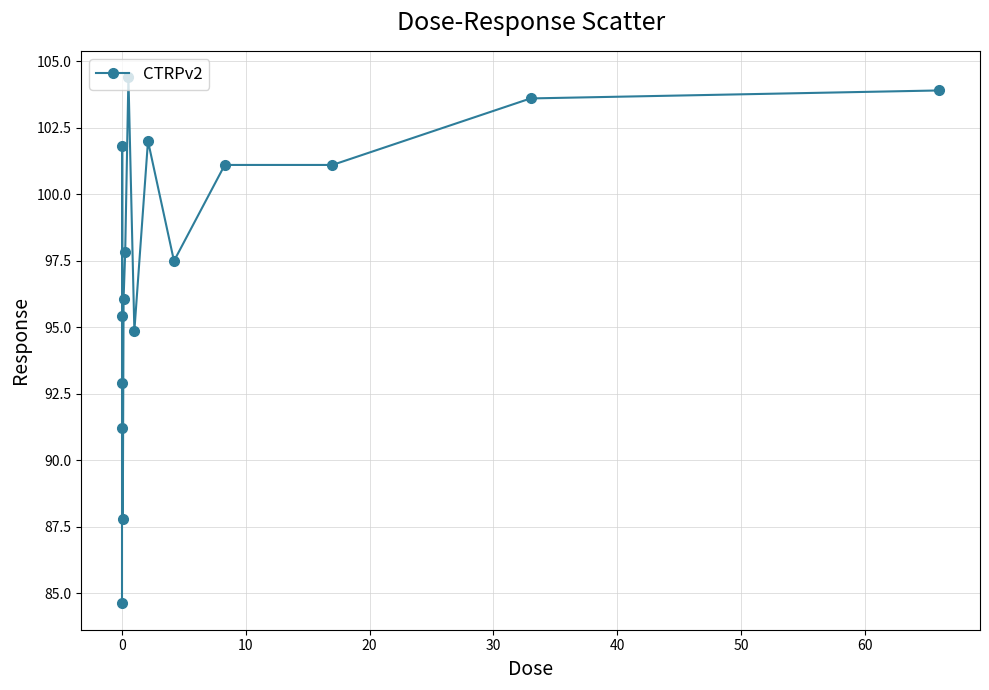

What is the value of the 13th point from the left?

101.1